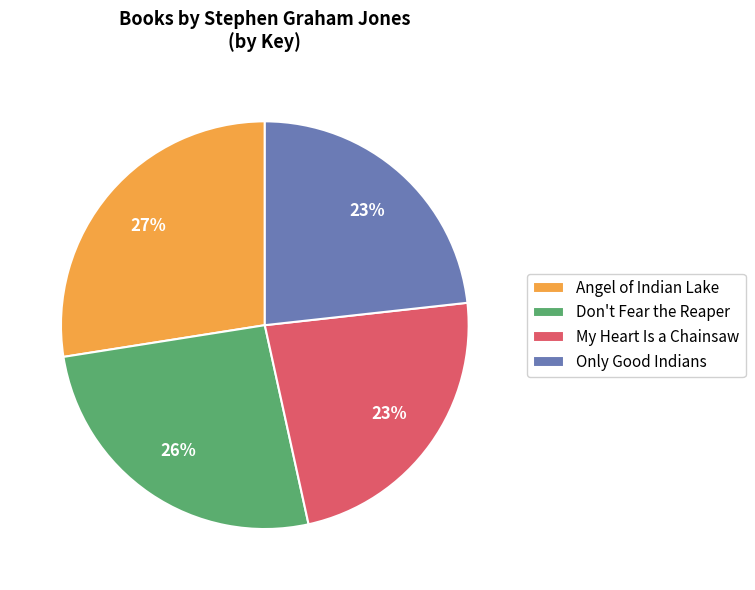

Which slice is the largest?

Angel of Indian Lake